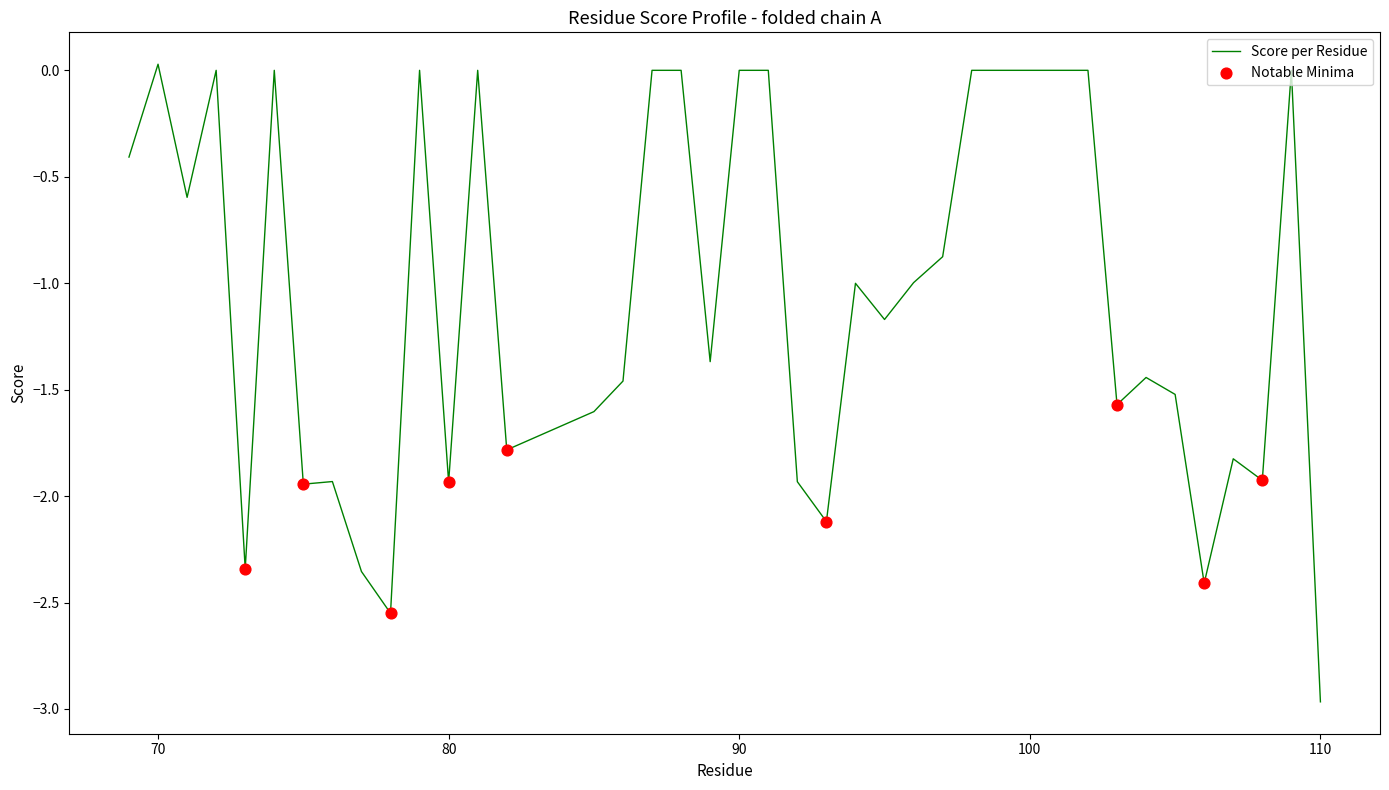

What is the difference between the maximum and minimum values?

3.0